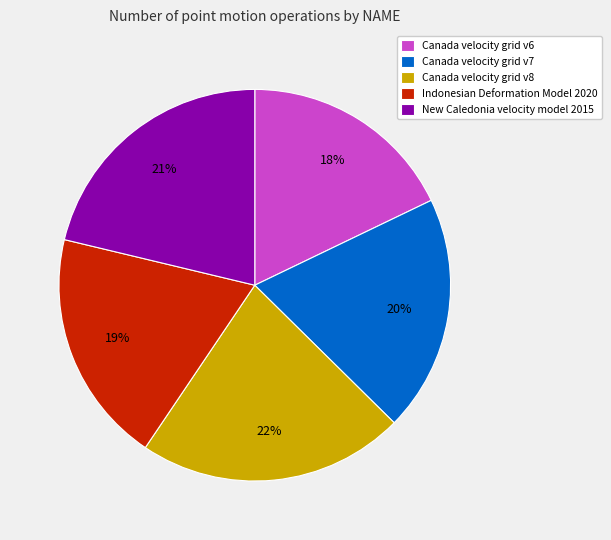

True or false: Canada velocity grid v6 accounts for 30% of the total.

False